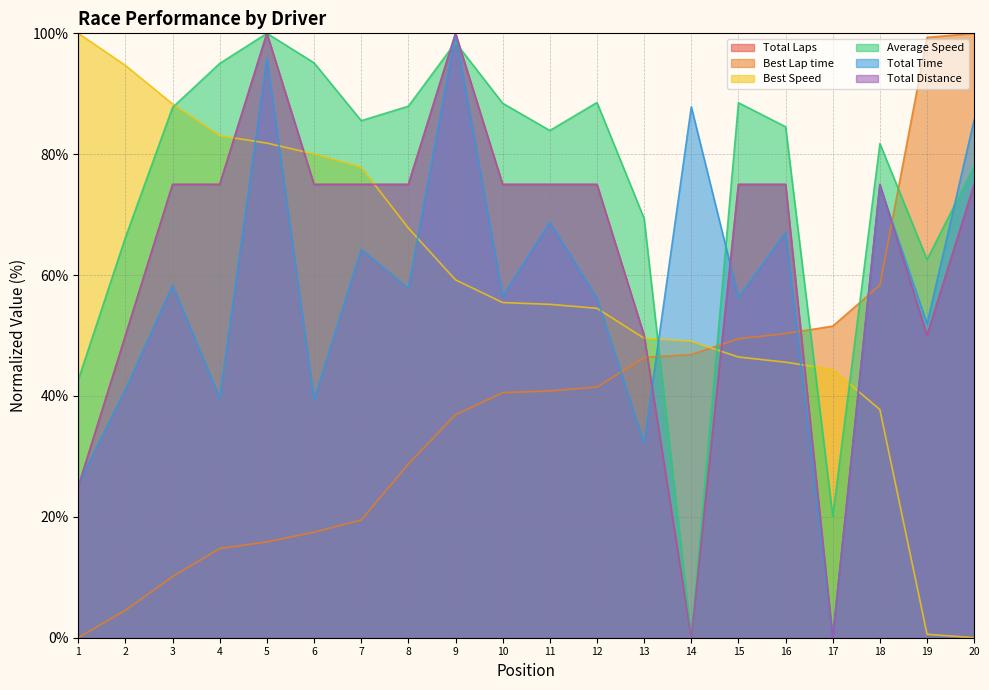

At which label does Best Speed reach its peak?

1